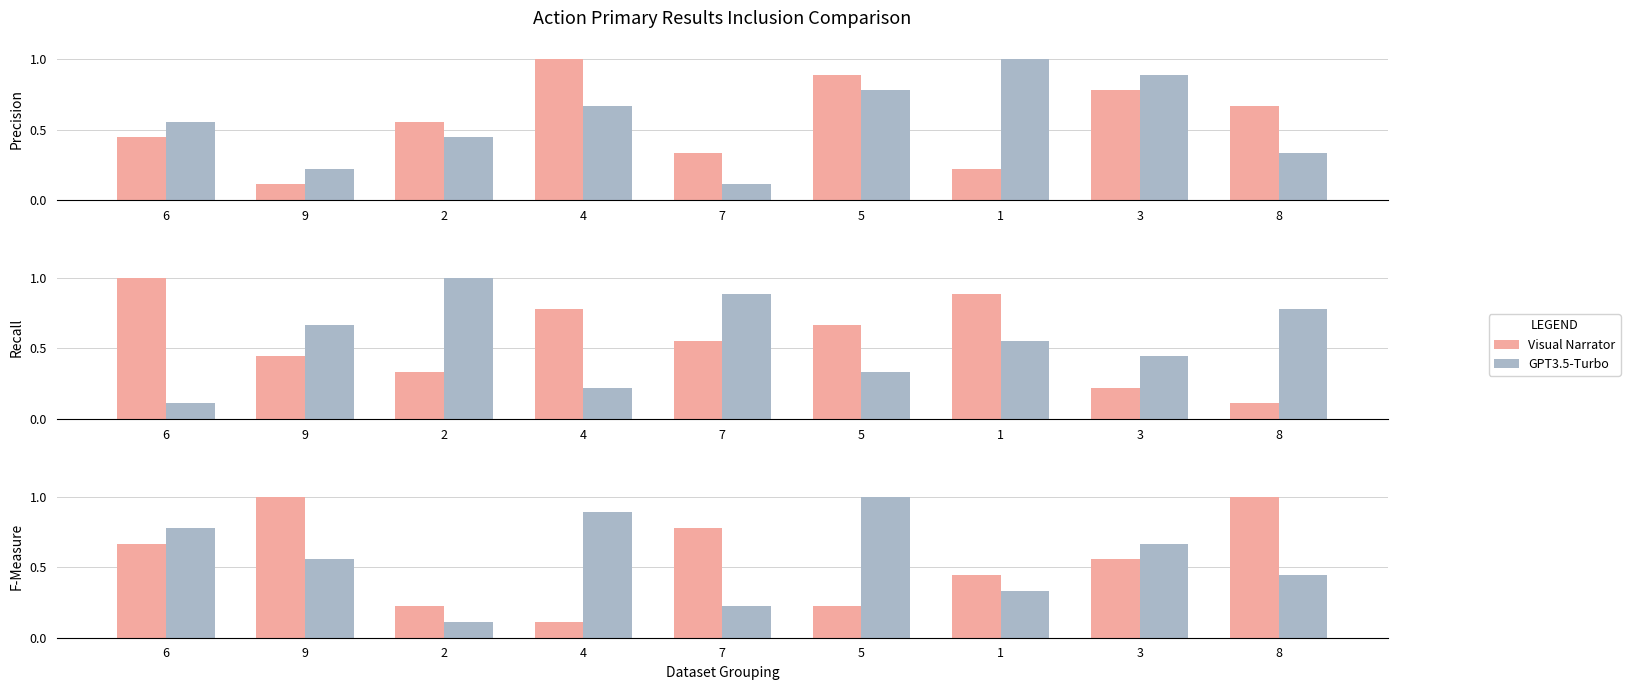

Which series has the largest range (max minus min)?

Visual Narrator